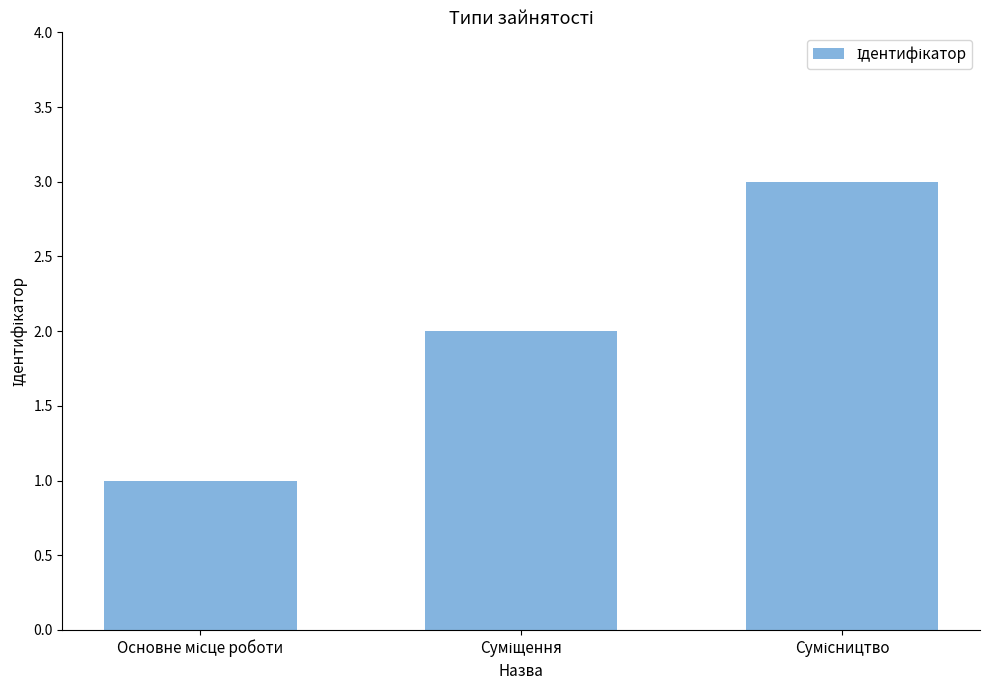

What is the value of the 3rd bar from the left?

3